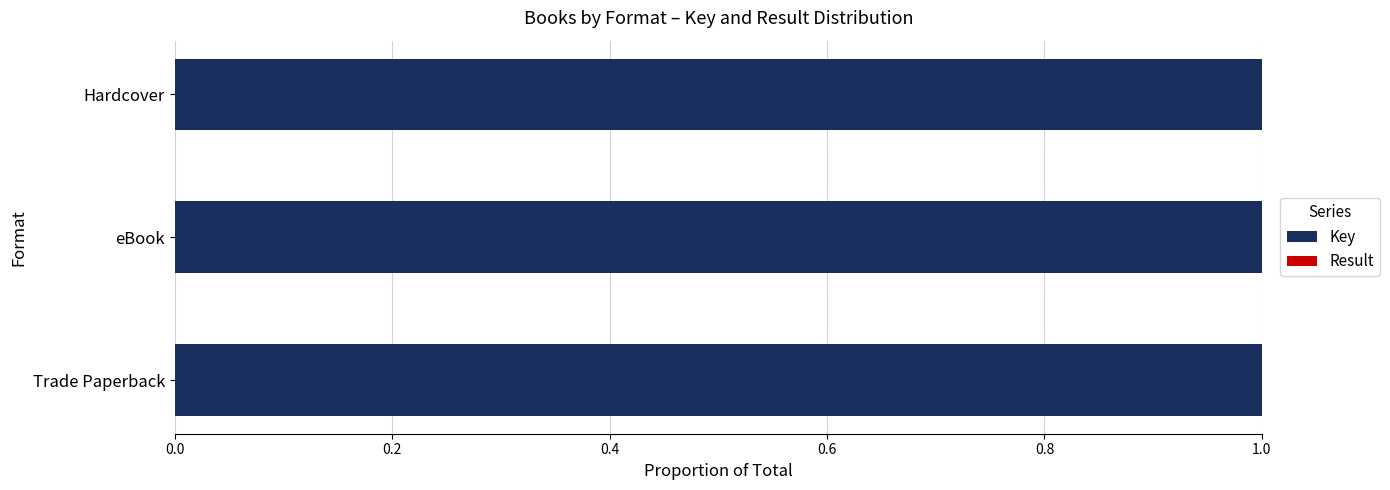

What is the sum of all Key values?

3.0